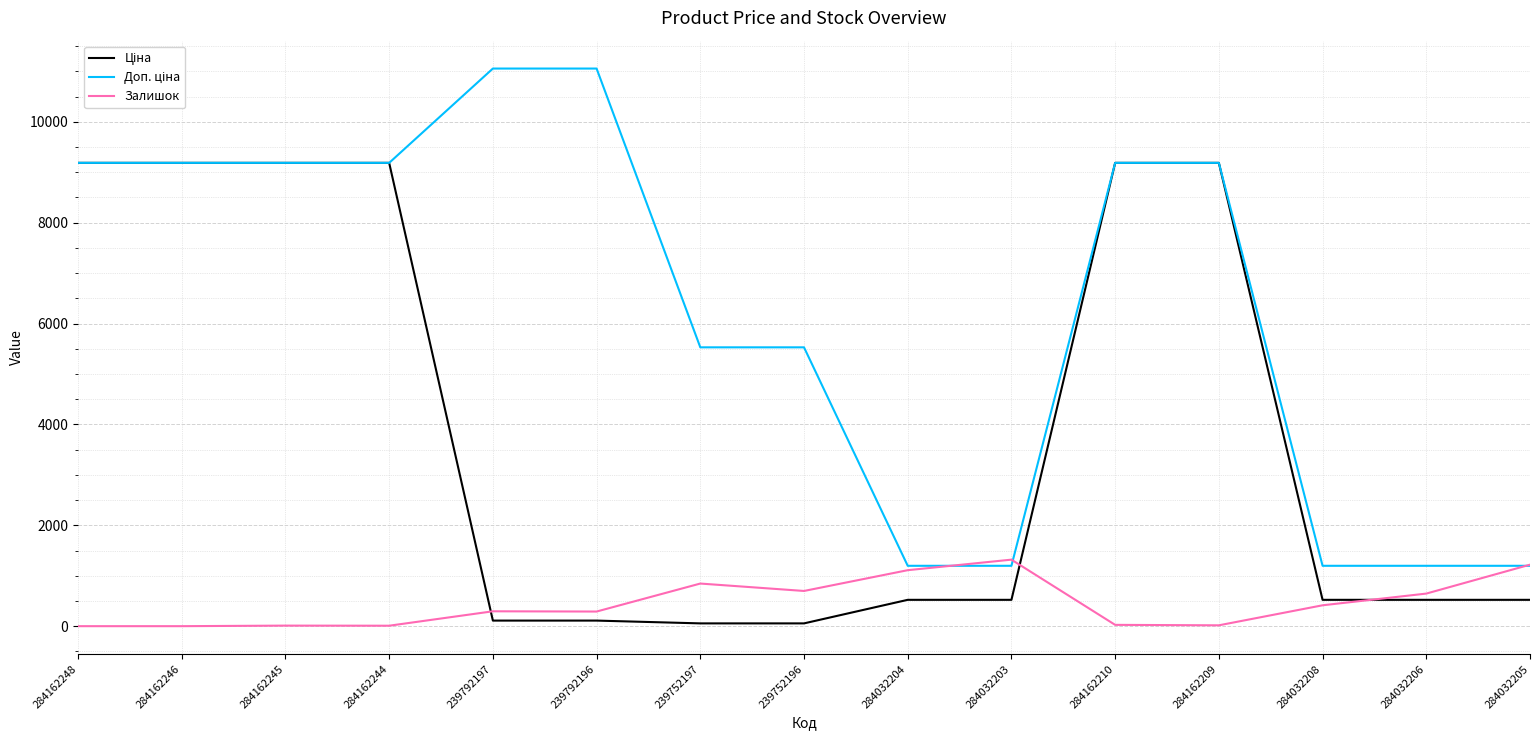

What is the difference between the highest and lowest values at 284032203?

796.8